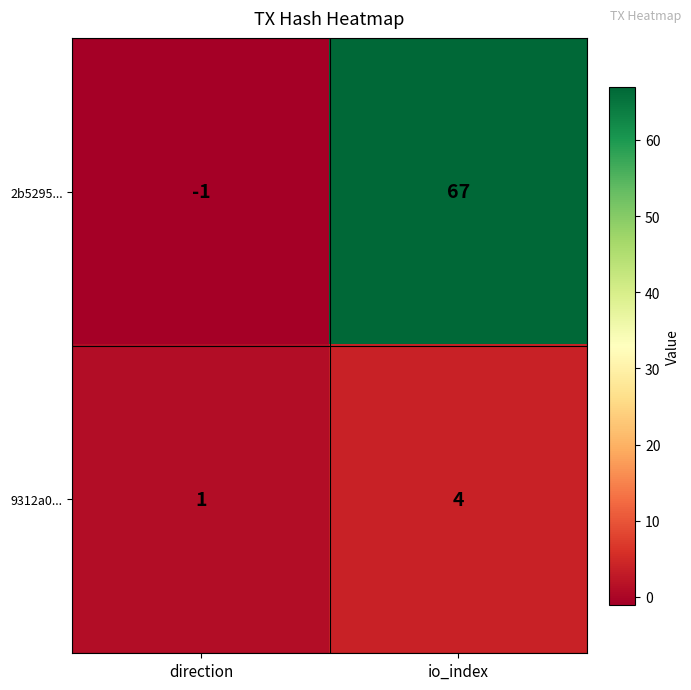

What is the maximum value for 9312a0...?

4